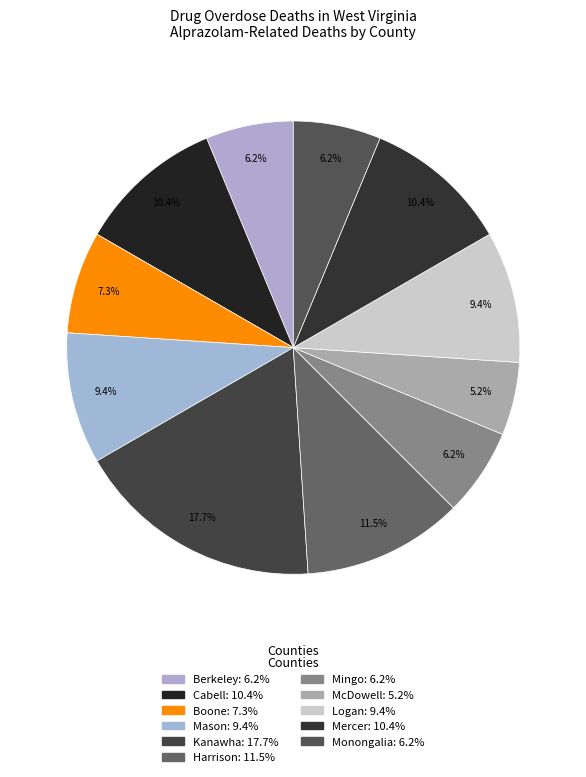

What is the change in value from Cabell to Harrison?

+1